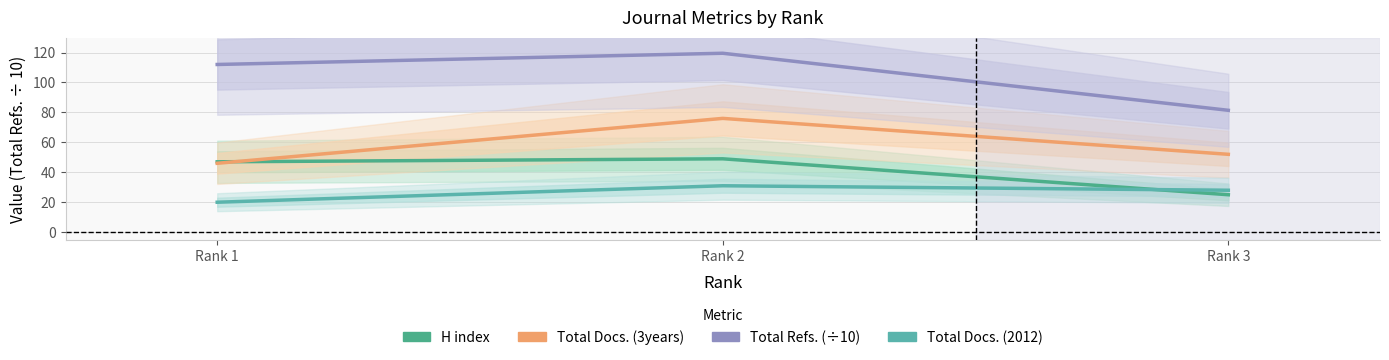

Reading left to right, list all the values displayed in this chart.

H index: 47.0	49.0	25.0
Total Docs. (3years): 46.0	76.0	52.0
Total Refs.: 112.0	119.5	81.4
Total Docs. (2012): 20.0	31.0	28.0